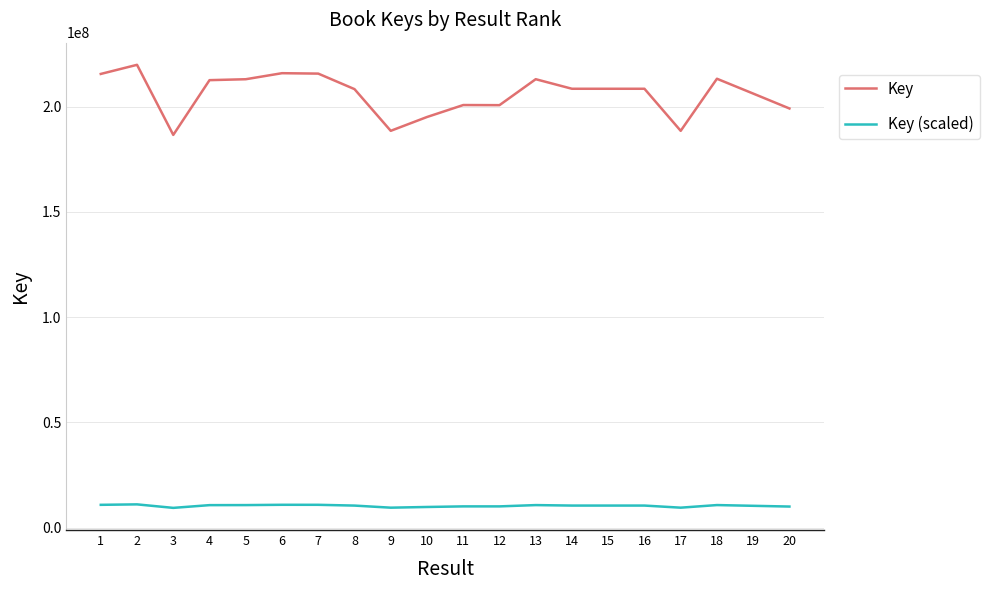

True or false: Key (scaled) and Key cross at least once.

False